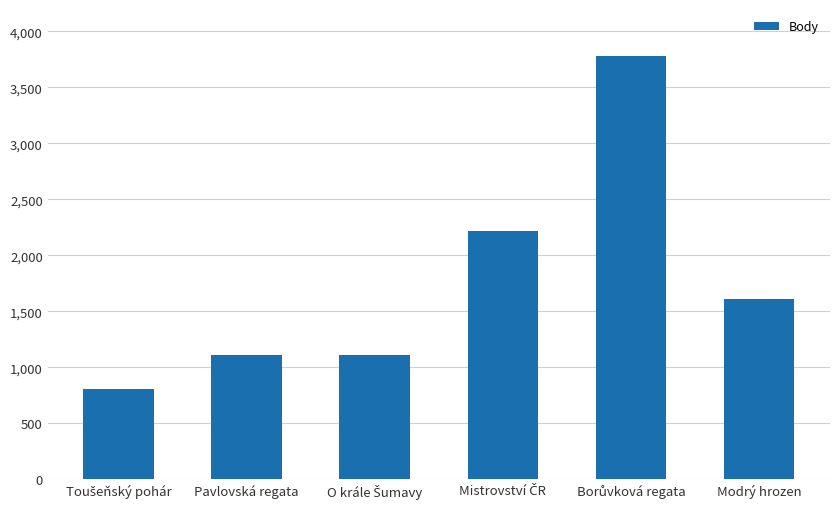

What is the greatest value displayed?

3784